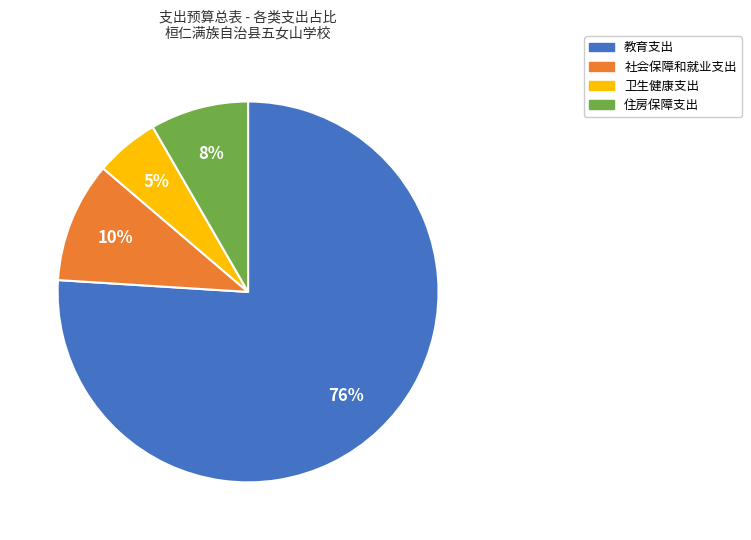

Which has a higher value, 社会保障和就业支出 or 住房保障支出?

社会保障和就业支出